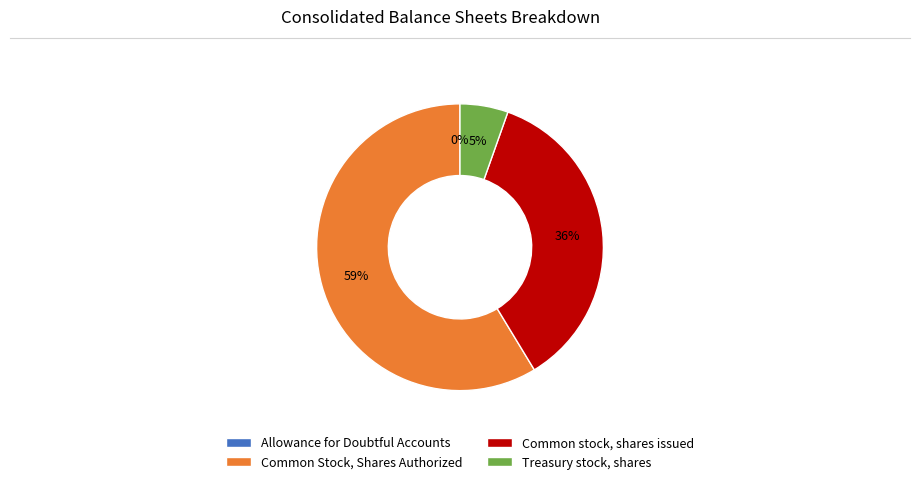

Is there a majority slice in this chart?

Yes